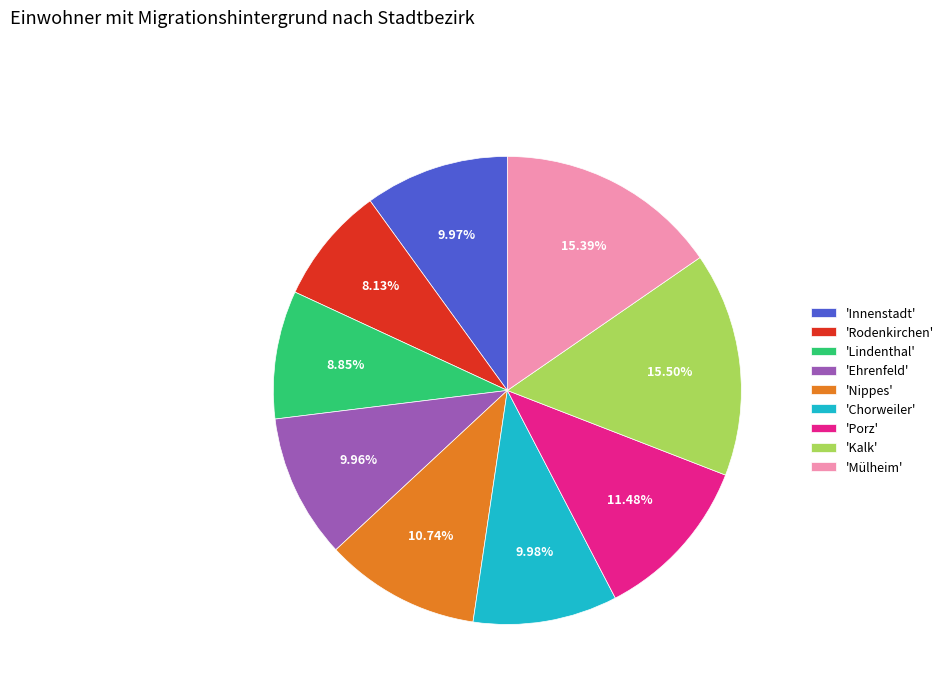

How many slices are in this pie chart?

9